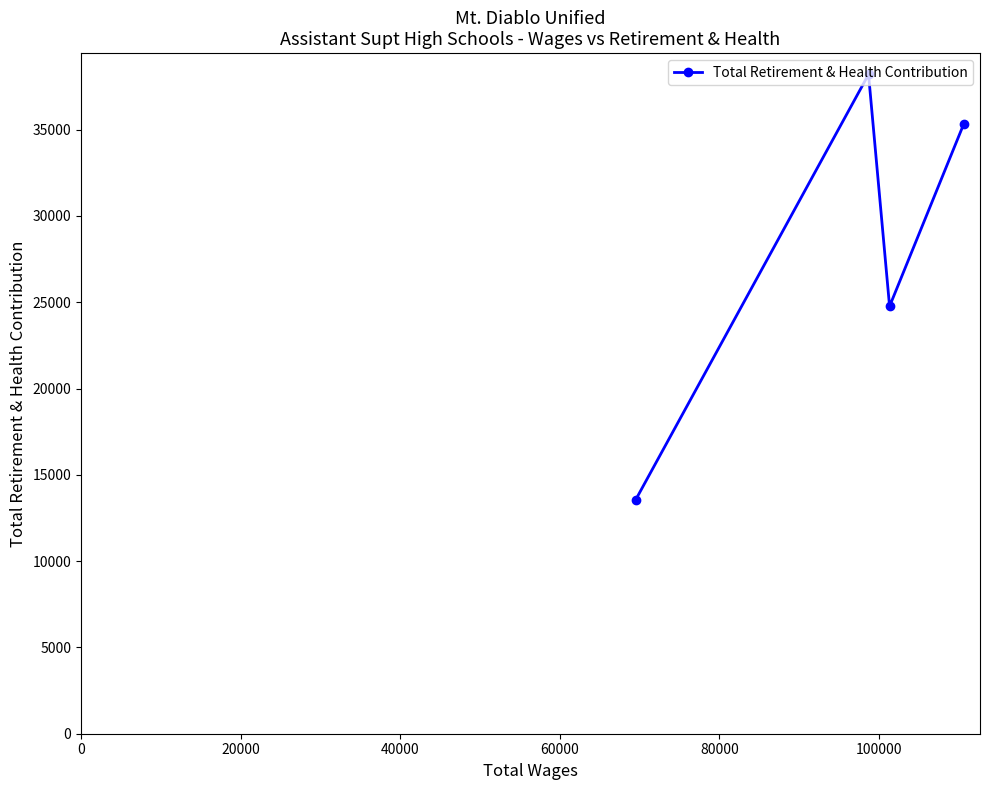

What is the difference between the maximum and minimum values?

24642